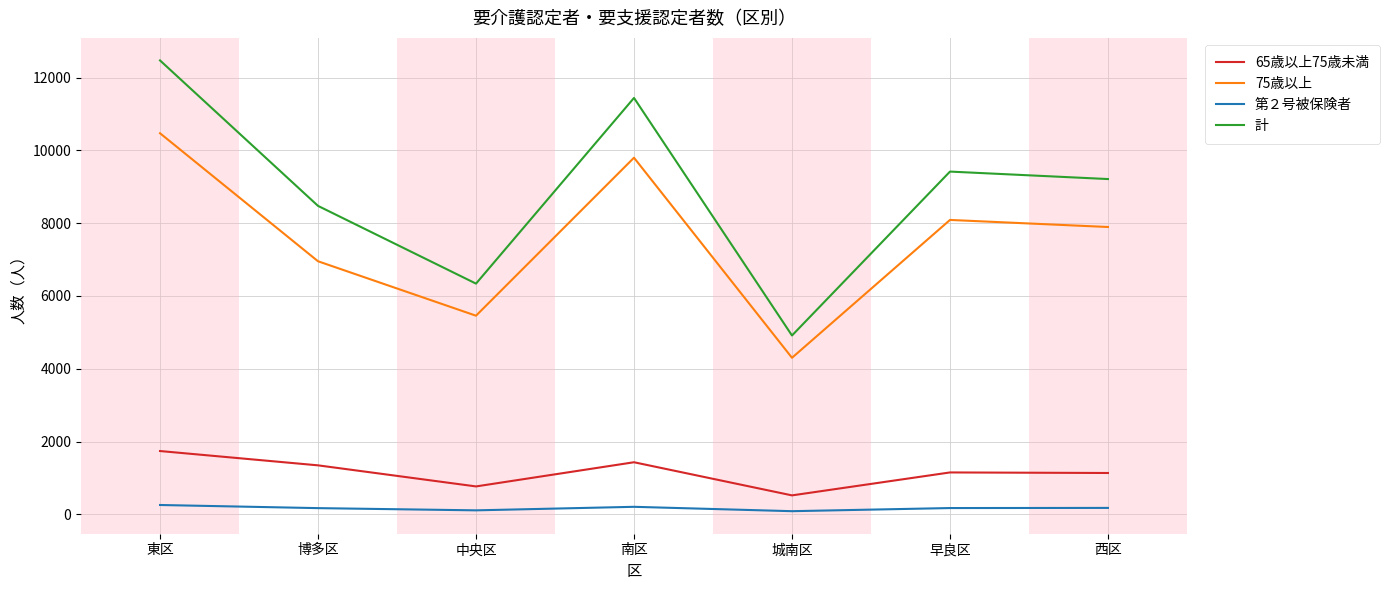

Which category has the highest value across all series?

東区